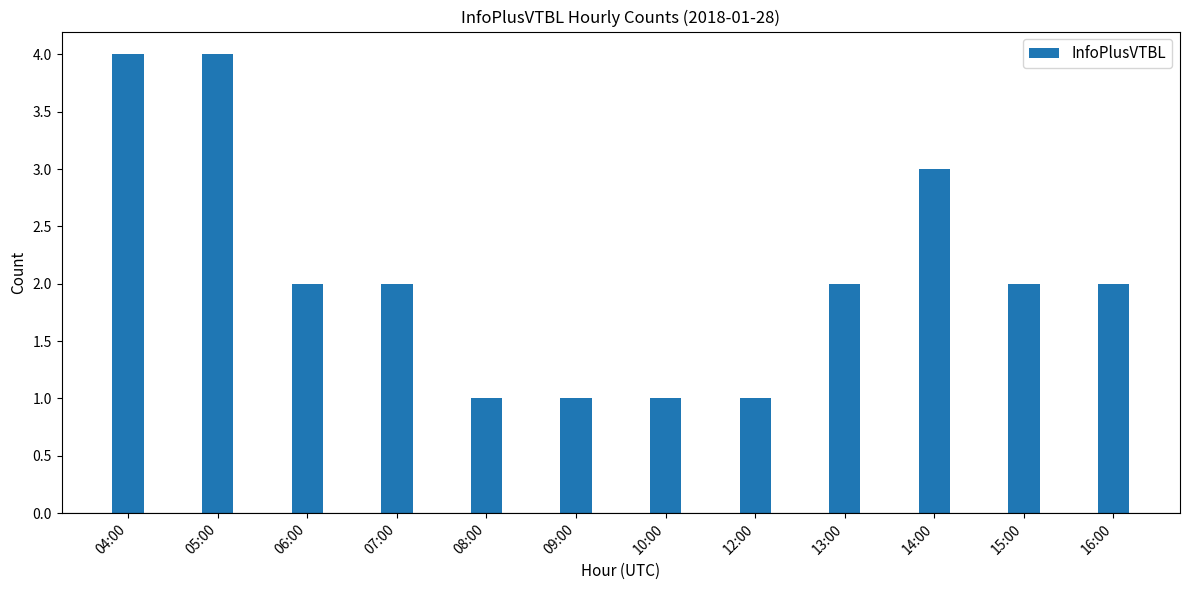

What is the label of the 11th bar from the right?

05:00